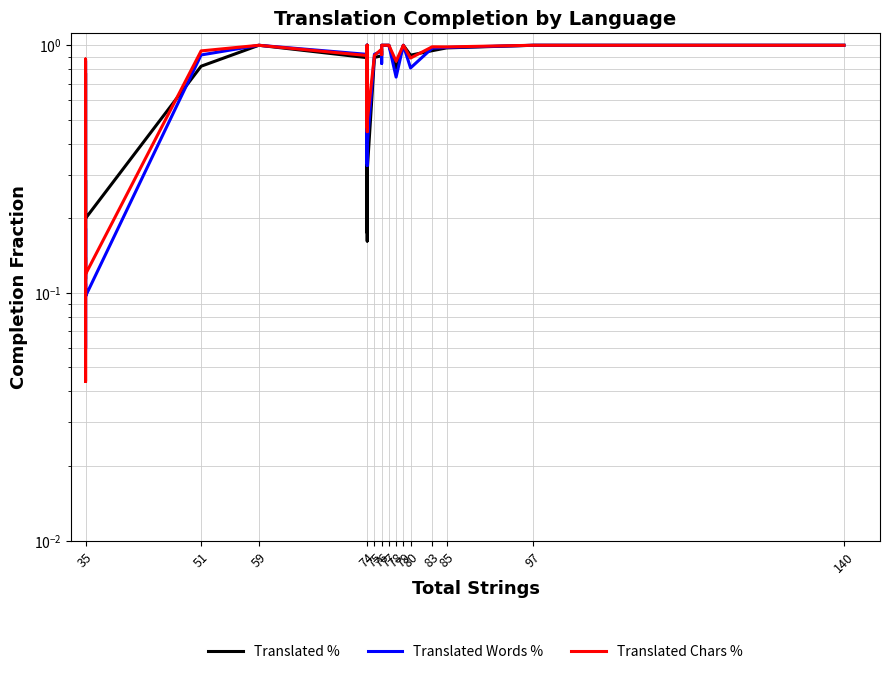

What is the sum of all Translated Chars % values?

23.6